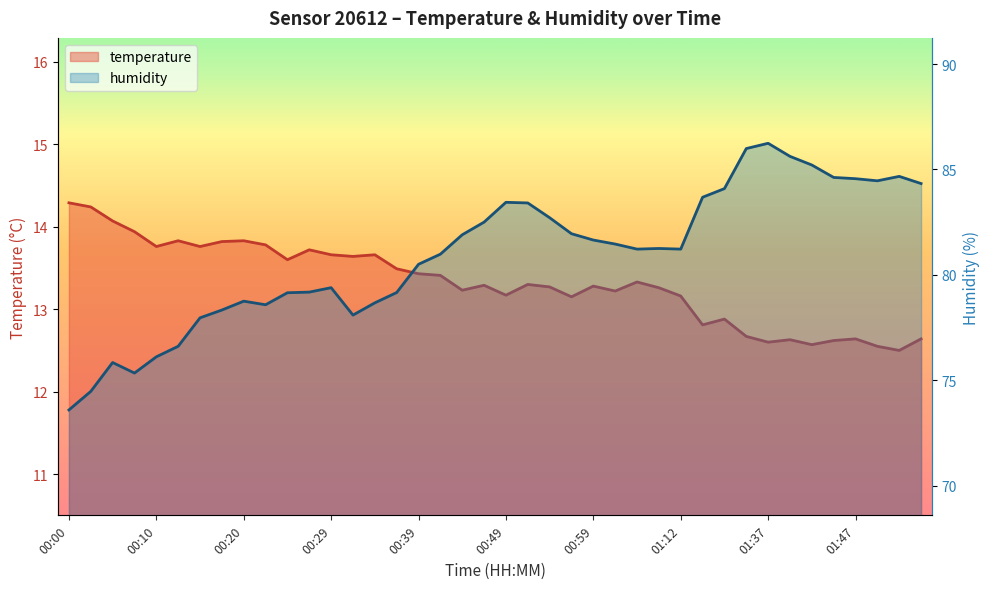

Rank the categories by humidity value from highest to lowest.

01:37, 01:34, 01:39, 01:42, 01:52, 01:45, 01:47, 01:50, 01:55, 01:20, 01:17, 00:49, 00:51, 00:54, 00:46, 00:56, 00:44, 00:59, 01:01, 01:09, 01:04, 01:12, 00:42, 00:39, 00:29, 00:27, 00:37, 00:25, 00:20, 00:34, 00:22, 00:17, 00:32, 00:15, 00:12, 00:10, 00:05, 00:08, 00:03, 00:00